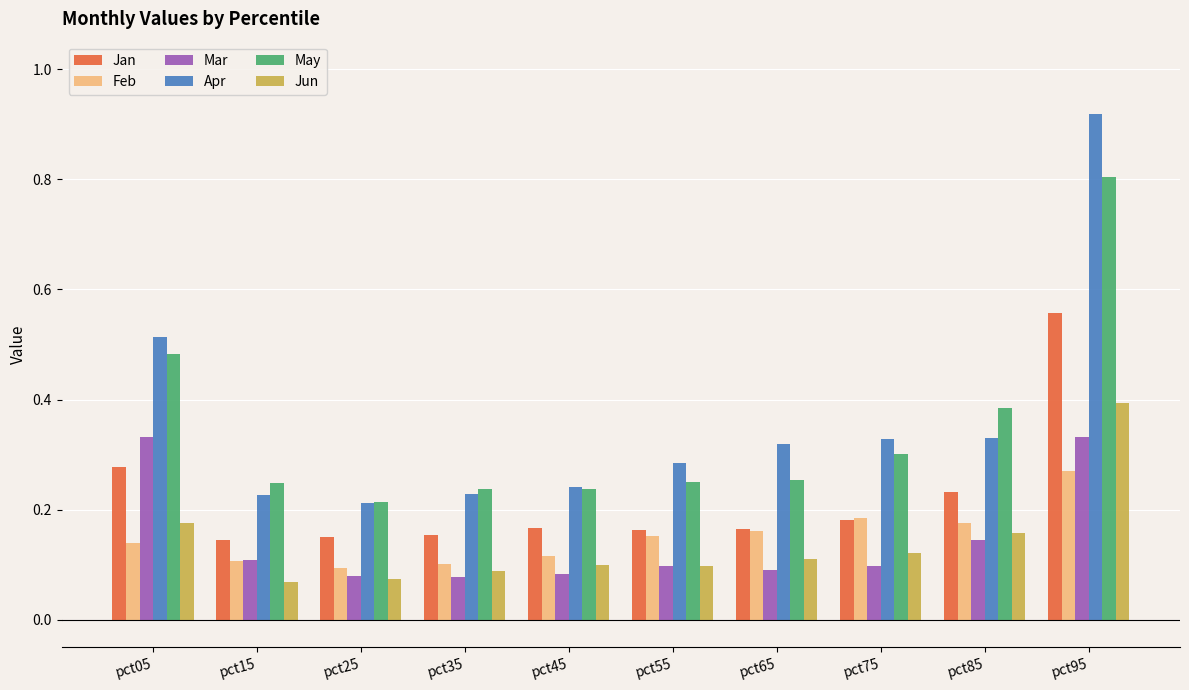

What is the difference between the maximum and minimum values in the Apr series?

0.7